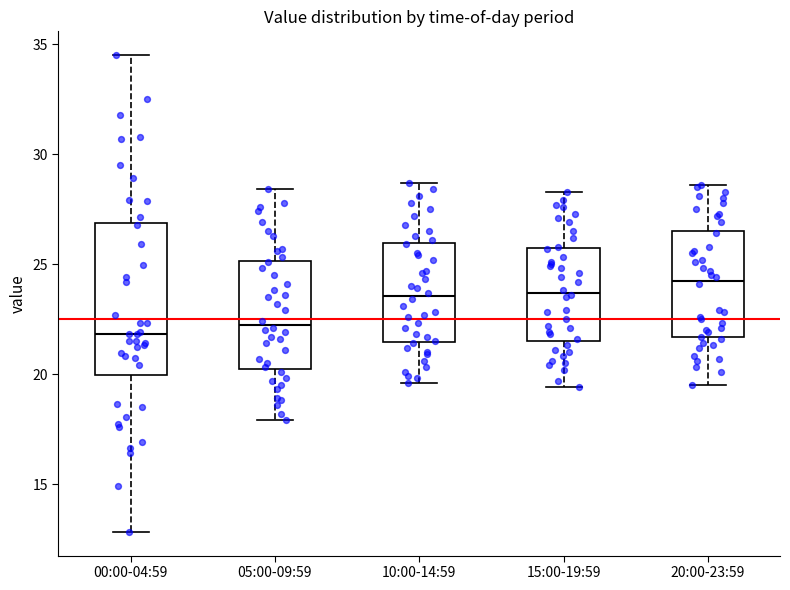

Which box has the highest median line?

20:00-23:59